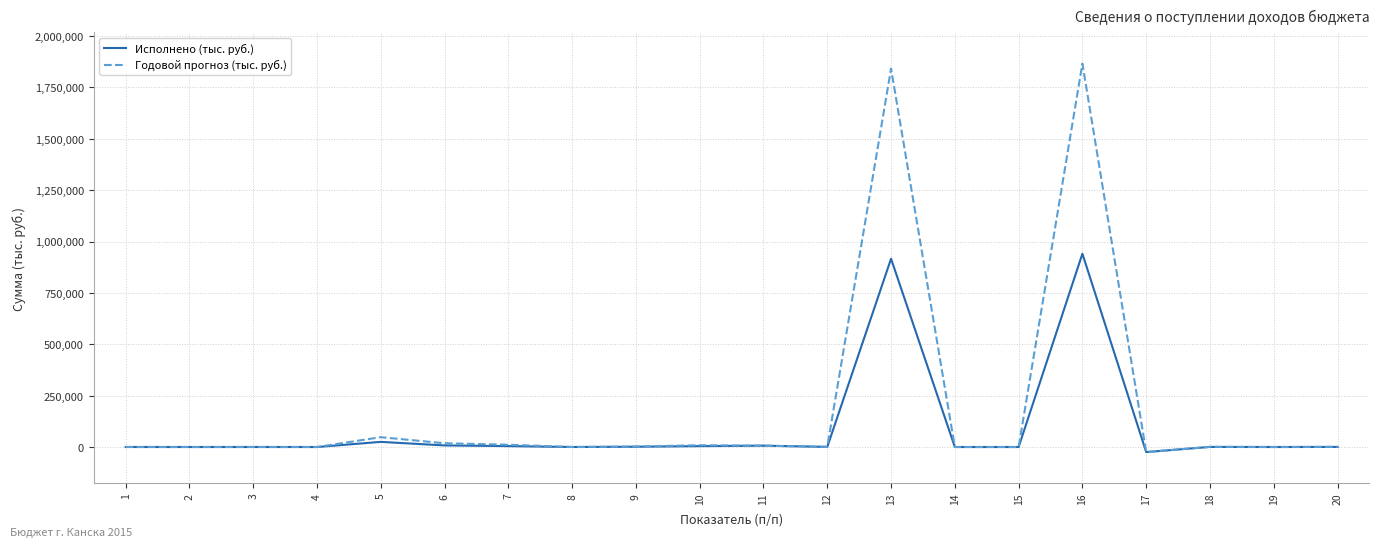

Which series has the largest range (max minus min)?

Годовой прогноз (тыс. руб.)